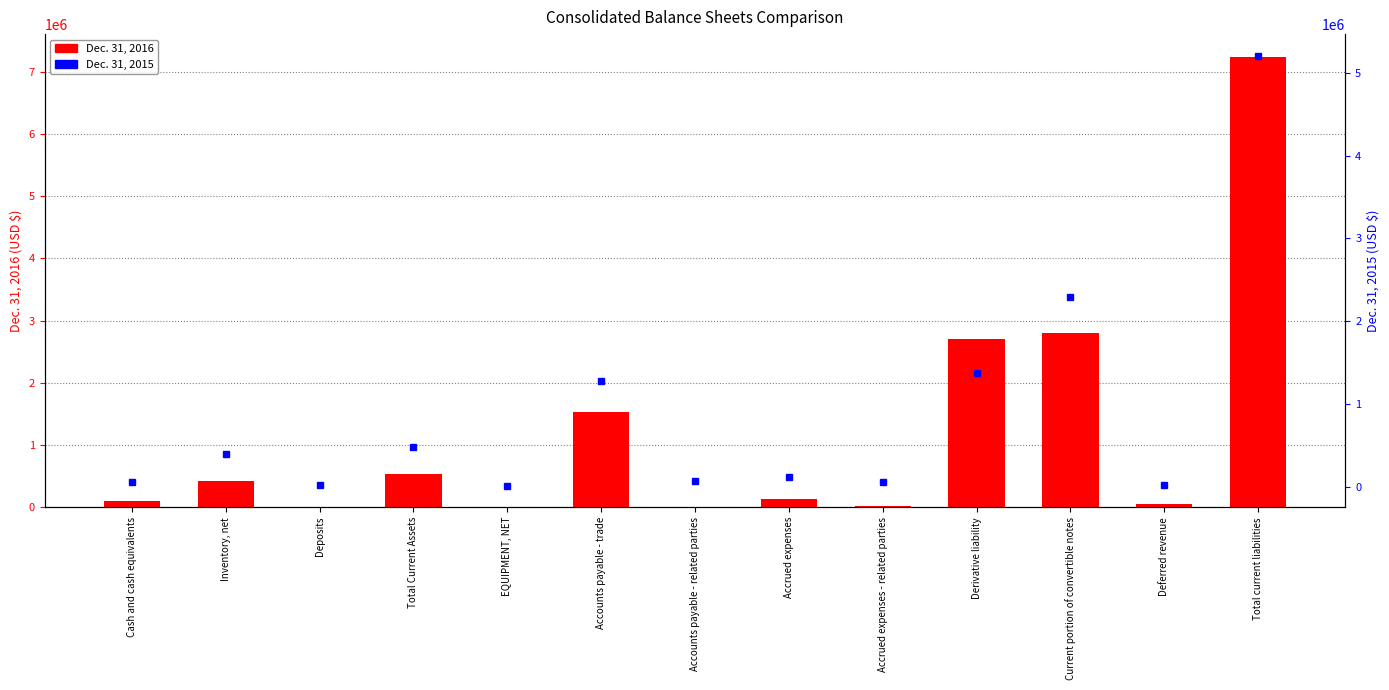

The value of Dec. 31, 2015 at Accounts payable - trade is 1272572. True or false?

True